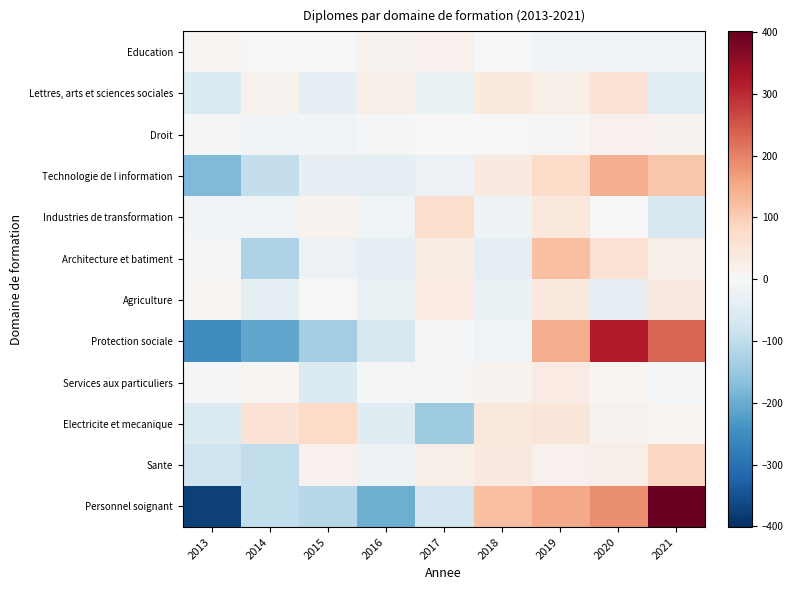

Reading left to right, extract all data points from this chart.

Education: 2013=11.0	2014=0.0	2015=3.0	2016=13.0	2017=16.0	2018=-2.0	2019=-11.0	2020=-17.0	2021=-13.0
Lettres, arts et sciences sociales: 2013=-55.0	2014=14.0	2015=-37.0	2016=25.0	2017=-26.0	2018=39.0	2019=24.0	2020=59.0	2021=-43.0
Droit: 2013=-8.8	2014=-10.8	2015=-9.8	2016=-7.8	2017=1.2	2018=-1.8	2019=4.2	2020=18.2	2021=15.2
Technologie de l information: 2013=-176.6	2014=-94.6	2015=-33.6	2016=-39.6	2017=-23.6	2018=37.4	2019=73.4	2020=145.4	2021=111.4
Industries de transformation: 2013=-11.0	2014=-13.0	2015=14.0	2016=-18.0	2017=72.0	2018=-19.0	2019=43.0	2020=-3.0	2021=-65.0
Architecture et batiment: 2013=-6.7	2014=-122.7	2015=-22.7	2016=-38.7	2017=29.3	2018=-40.7	2019=121.3	2020=57.3	2021=23.3
Agriculture: 2013=9.6	2014=-35.4	2015=-0.4	2016=-25.4	2017=33.6	2018=-26.4	2019=40.6	2020=-33.4	2021=37.6
Protection sociale: 2013=-253.8	2014=-208.8	2015=-140.8	2016=-65.8	2017=-5.8	2018=-17.8	2019=144.2	2020=318.2	2021=230.2
Services aux particuliers: 2013=-3.2	2014=10.8	2015=-54.2	2016=-6.2	2017=4.8	2018=13.8	2019=31.8	2020=6.8	2021=-4.2
Electricite et mecanique: 2013=-57.4	2014=54.6	2015=80.6	2016=-47.4	2017=-142.4	2018=42.6	2019=48.6	2020=12.6	2021=8.6
Sante: 2013=-80.8	2014=-97.8	2015=18.2	2016=-21.8	2017=24.2	2018=35.2	2019=17.2	2020=23.2	2021=82.2
Personnel soignant: 2013=-375.9	2014=-99.9	2015=-112.9	2016=-196.9	2017=-72.9	2018=121.1	2019=151.1	2020=185.1	2021=401.1